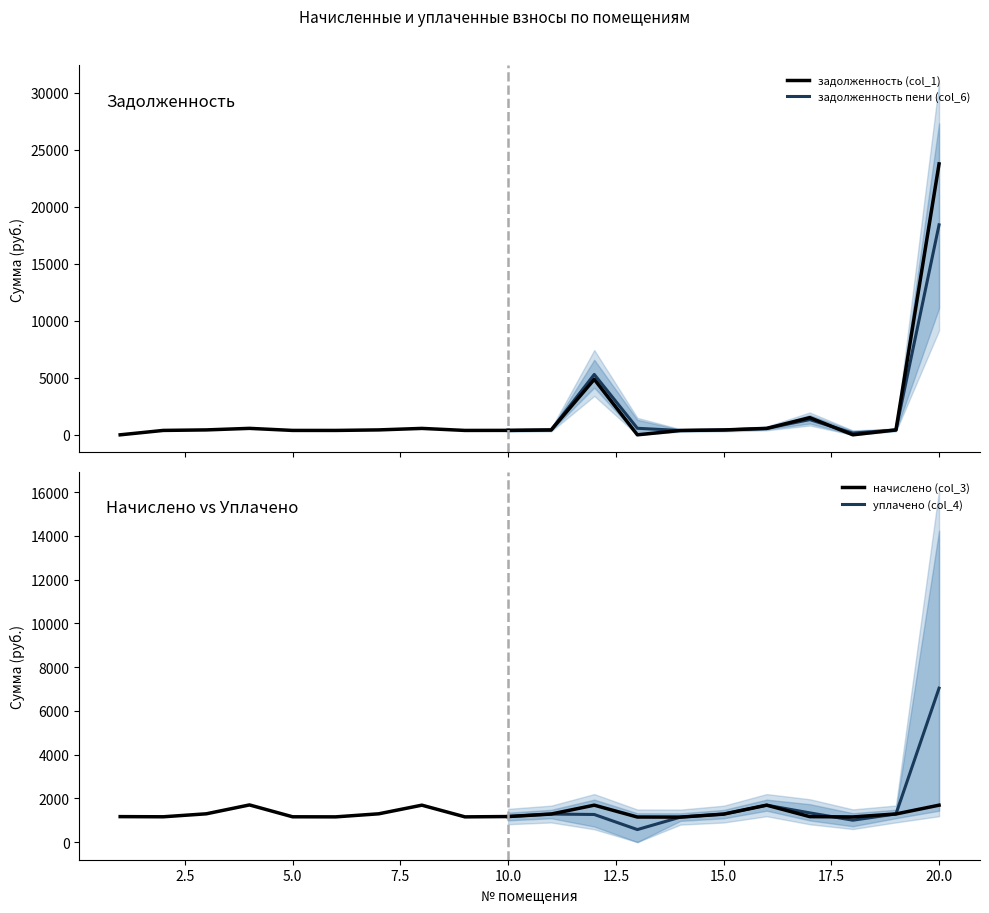

Which series has the largest total across all categories?

задолженность (col_1)